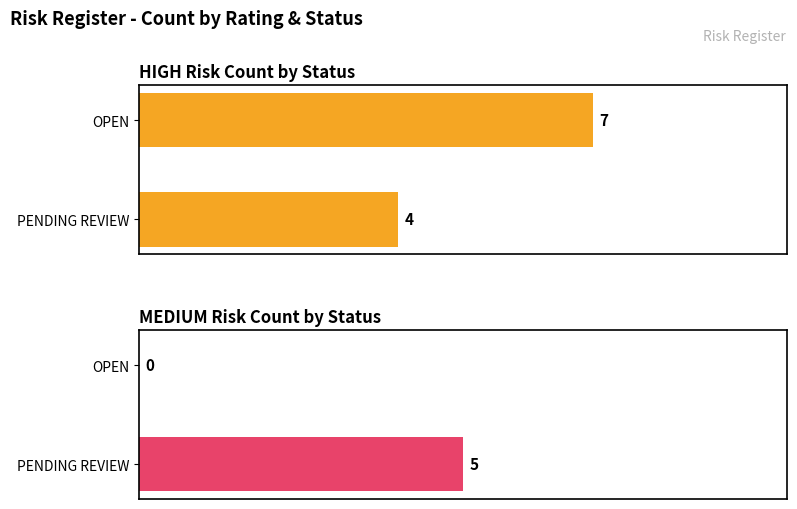

Are the bars grouped side by side (vs. stacked)?

Yes